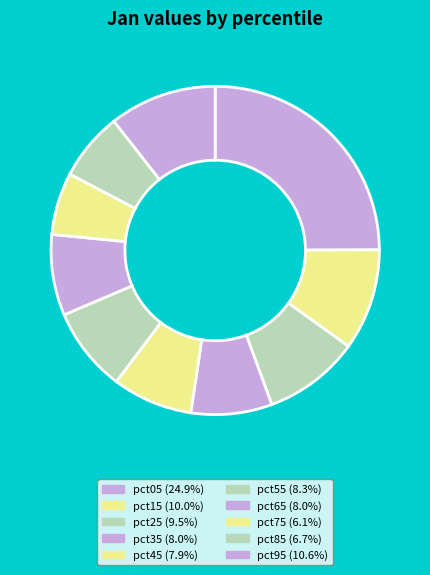

Count the number of slices in the pie.

10